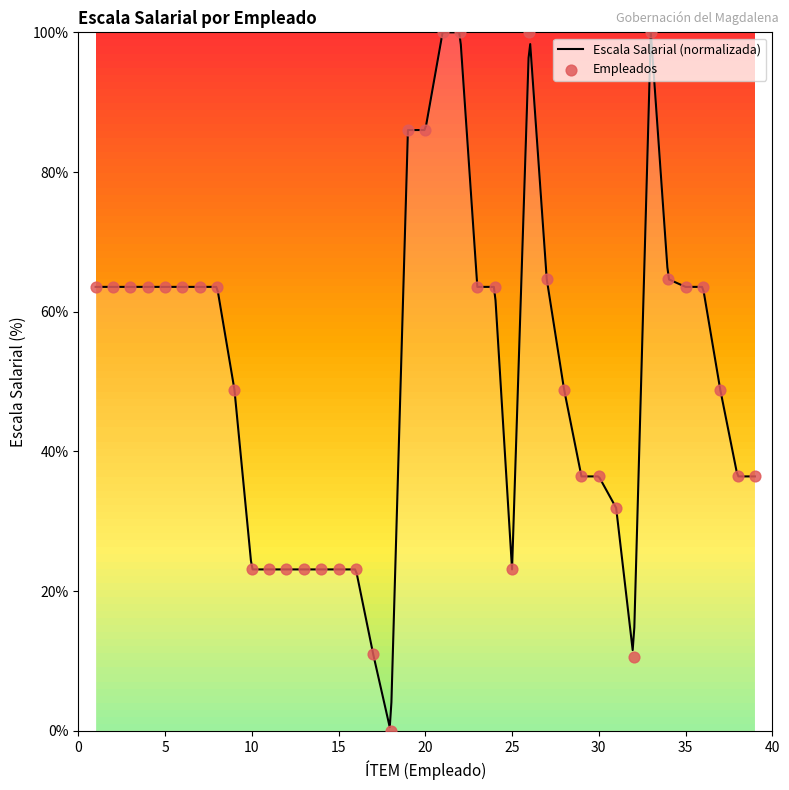

What is the change in value from 3 to 12?

-40.4